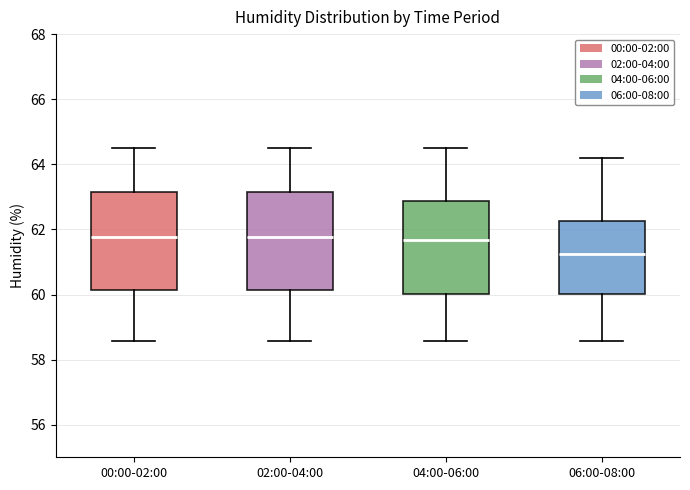

Reading left to right, read every box against the y-axis: the position of its median line, the range the box covers, and the ends of its whiskers. The values are not printed on the chart, so give them approximately, as read against the axis.

00:00-02:00: median 61.8, box 60.2 to 63.2, whiskers 58.6 to 64.6
02:00-04:00: median 61.8, box 60.2 to 63.2, whiskers 58.6 to 64.6
04:00-06:00: median 61.6, box 60.0 to 62.8, whiskers 58.6 to 64.6
06:00-08:00: median 61.2, box 60.0 to 62.2, whiskers 58.6 to 64.2